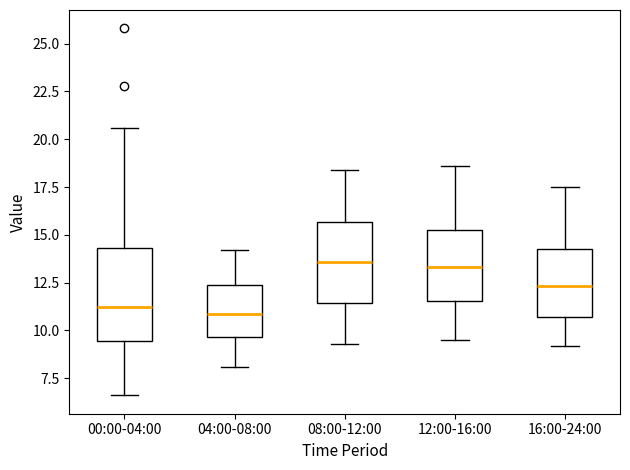

Where is the upper edge of the box for 04:00-08:00 on the y-axis? The values are not printed on the chart, so give them approximately, as read against the axis.

12.5